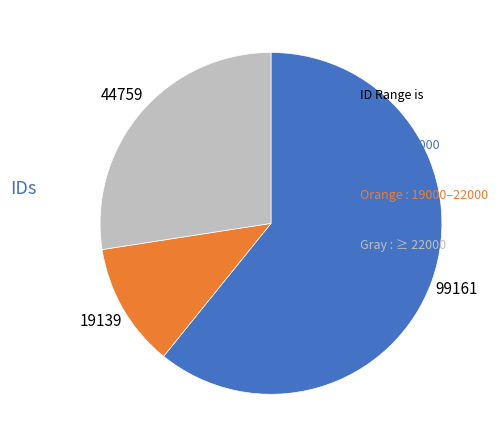

Does any single category account for the majority?

Yes